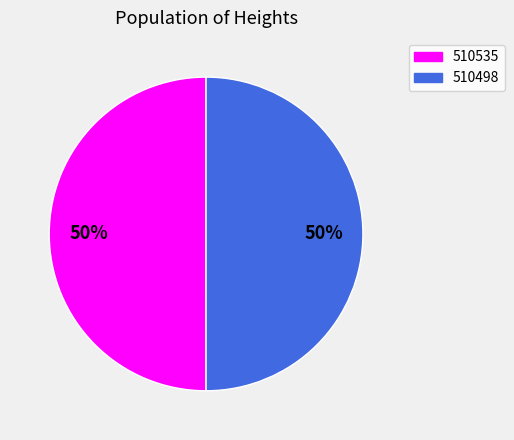

Approximately how many times larger is the value at 510535 compared to 510498?

1.0